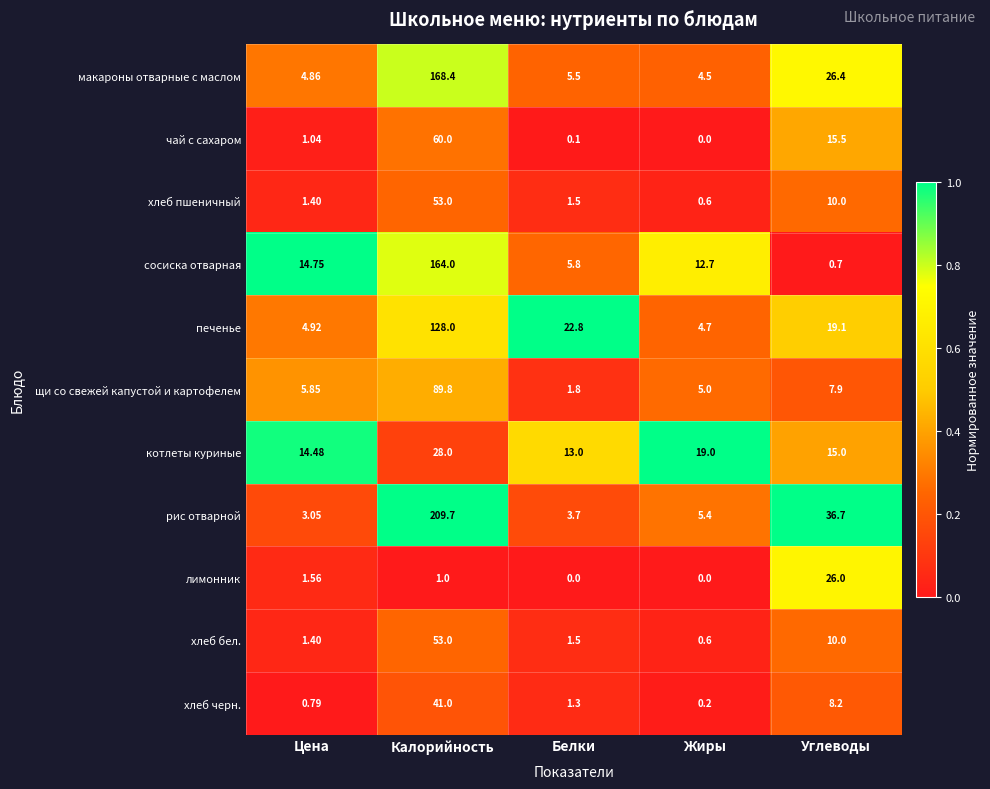

At which category is the sum across all series the highest?

Калорийность